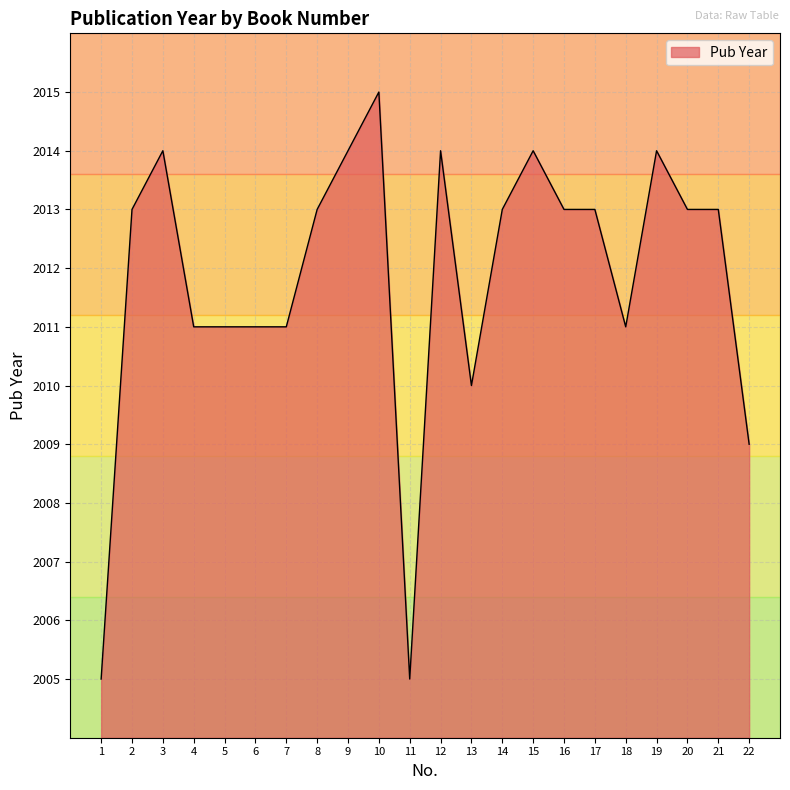

What is the minimum value shown in the chart?

2005